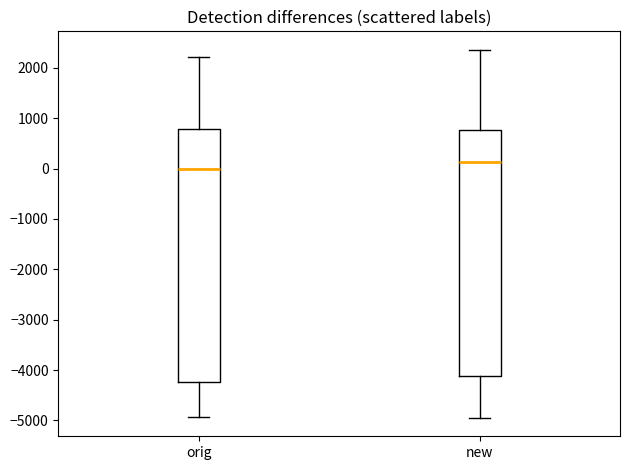

Reading left to right, read every box against the y-axis: the position of its median line, the range the box covers, and the ends of its whiskers. The values are not printed on the chart, so give them approximately, as read against the axis.

orig: median 0, box -4200 to 800, whiskers -4900 to 2200
new: median 100, box -4100 to 800, whiskers -4900 to 2400